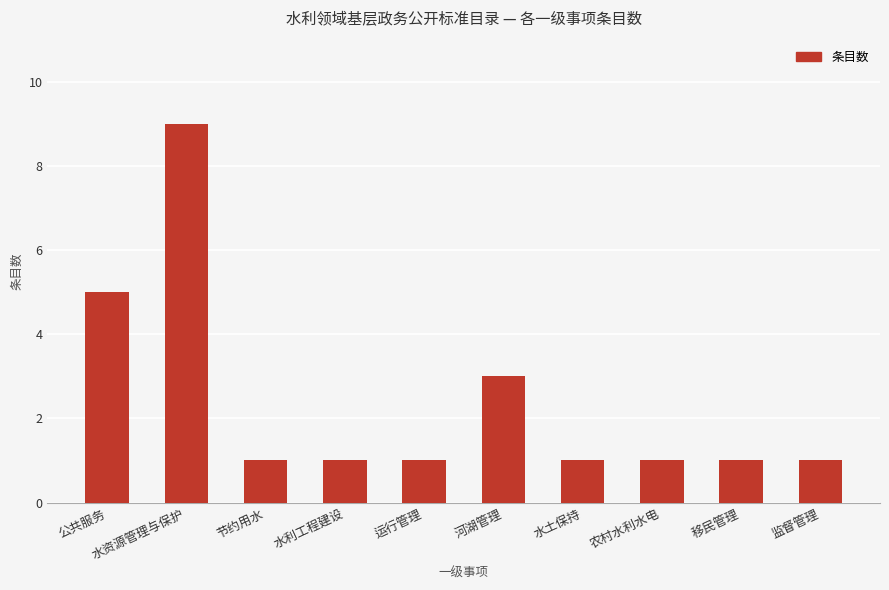

Reading left to right, list all the values displayed in this chart.

公共服务=5	水资源管理与保护=9	节约用水=1	水利工程建设=1	运行管理=1	河湖管理=3	水土保持=1	农村水利水电=1	移民管理=1	监督管理=1